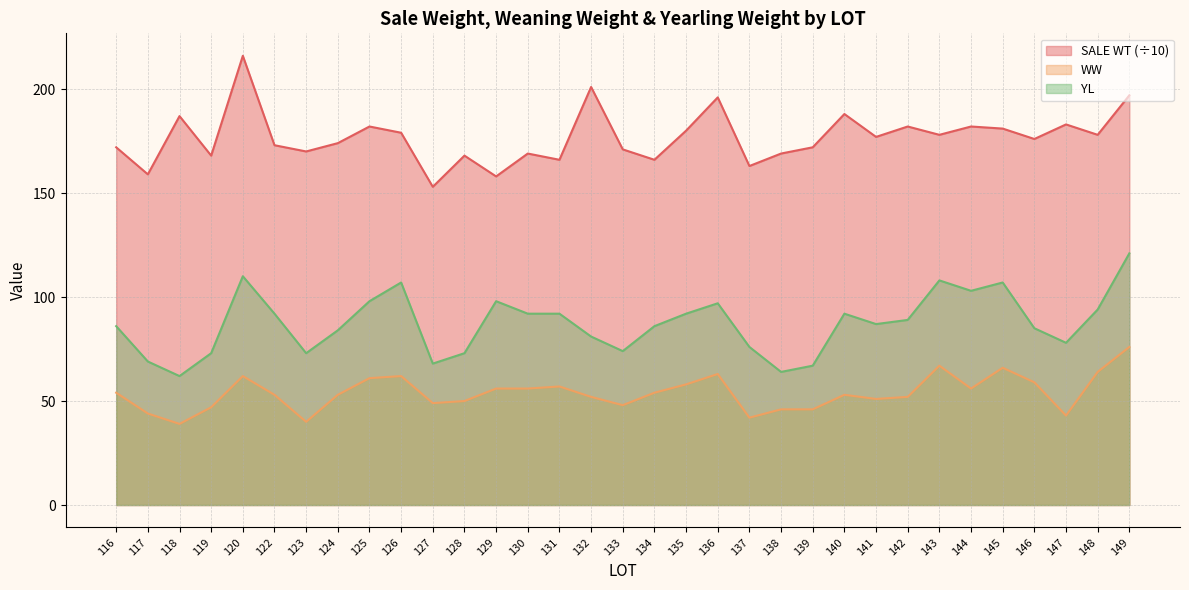

What is the total value across all series at 139?

285